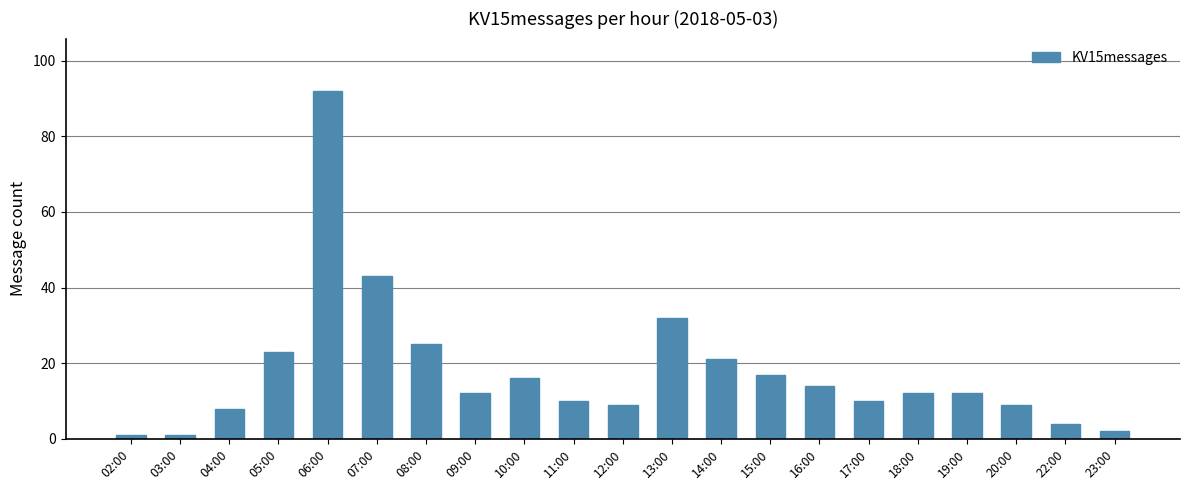

What is the average value?

18